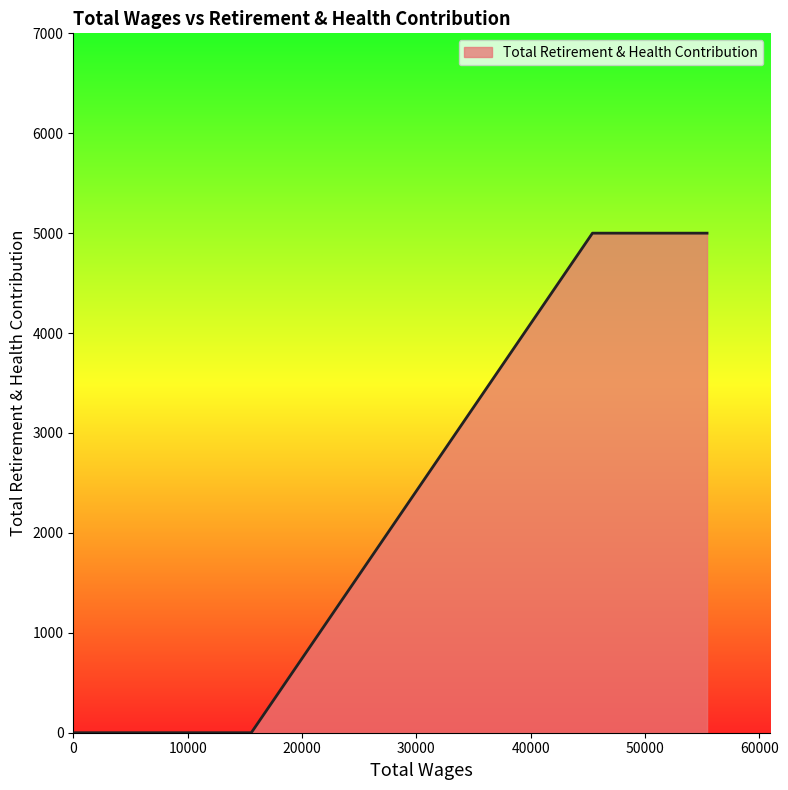

The value at 15568.0 is -3164. True or false?

False